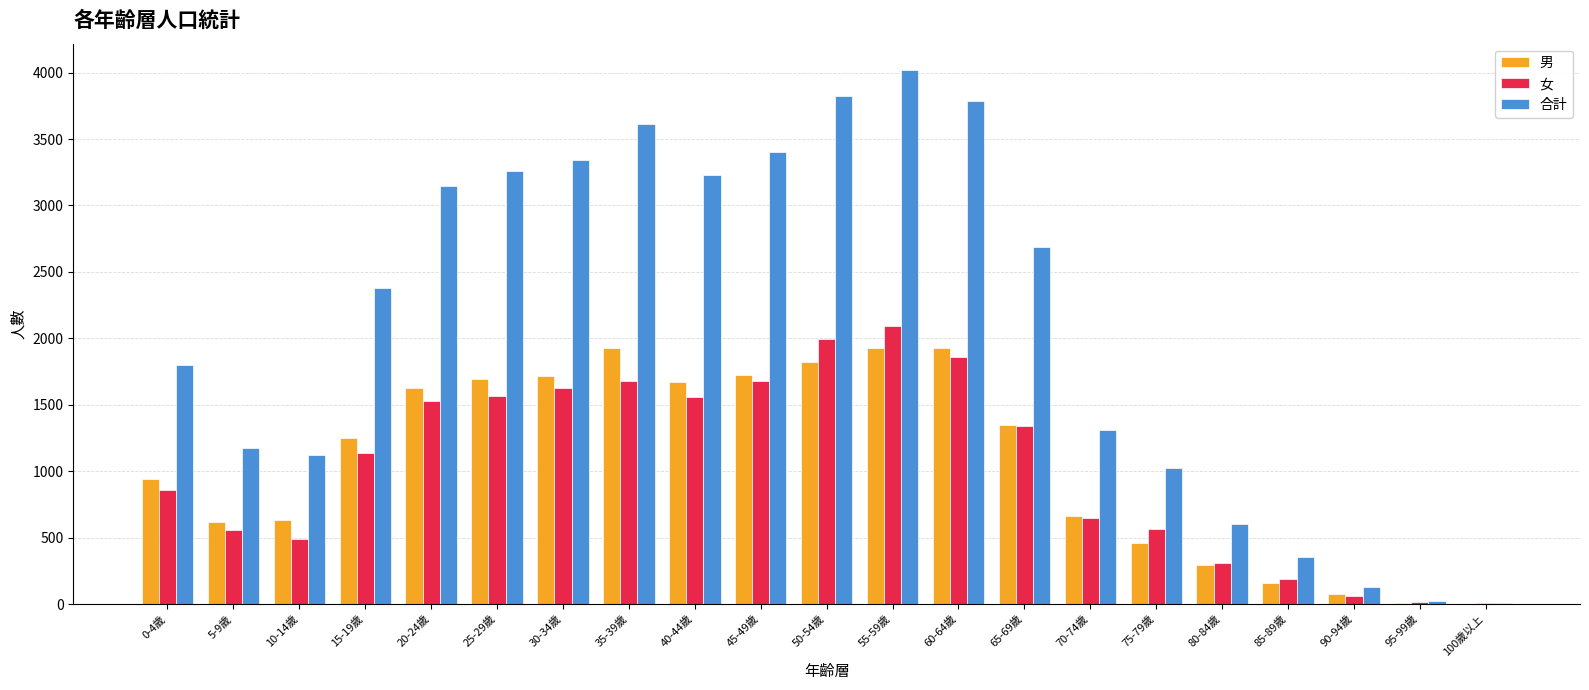

What is the greatest value displayed?

4017